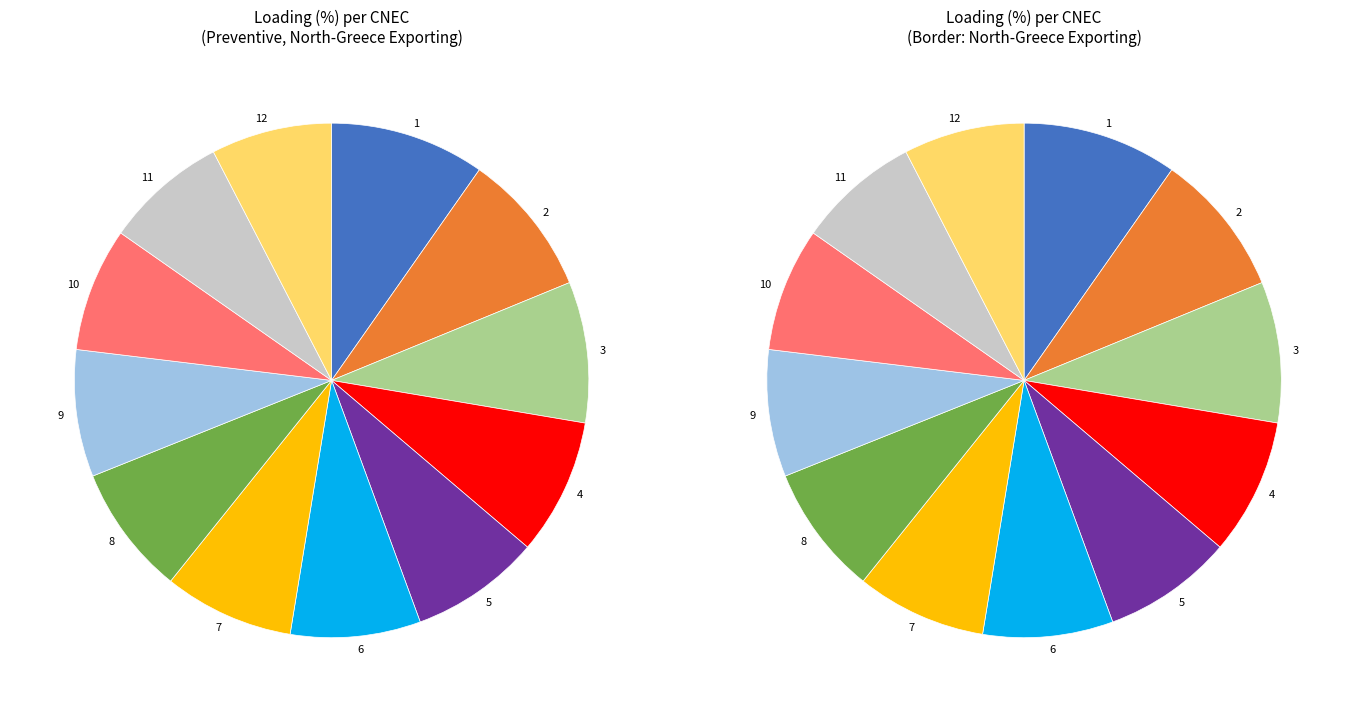

The N-1 400kV Chervena Mogila - Blagoevgrad slice represents 1% of the pie. True or false?

False